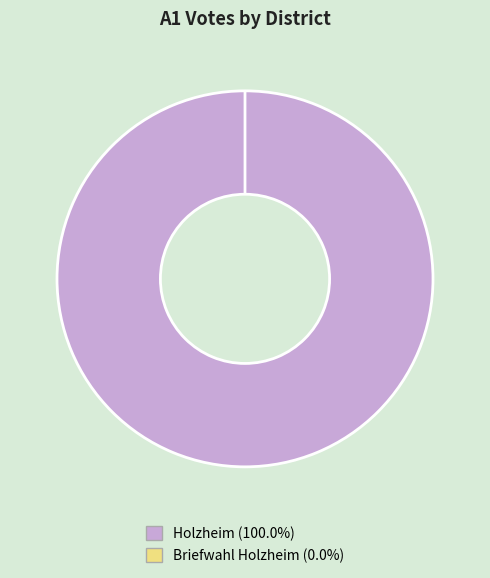

To the nearest percent, what percentage of the pie is Holzheim?

100%